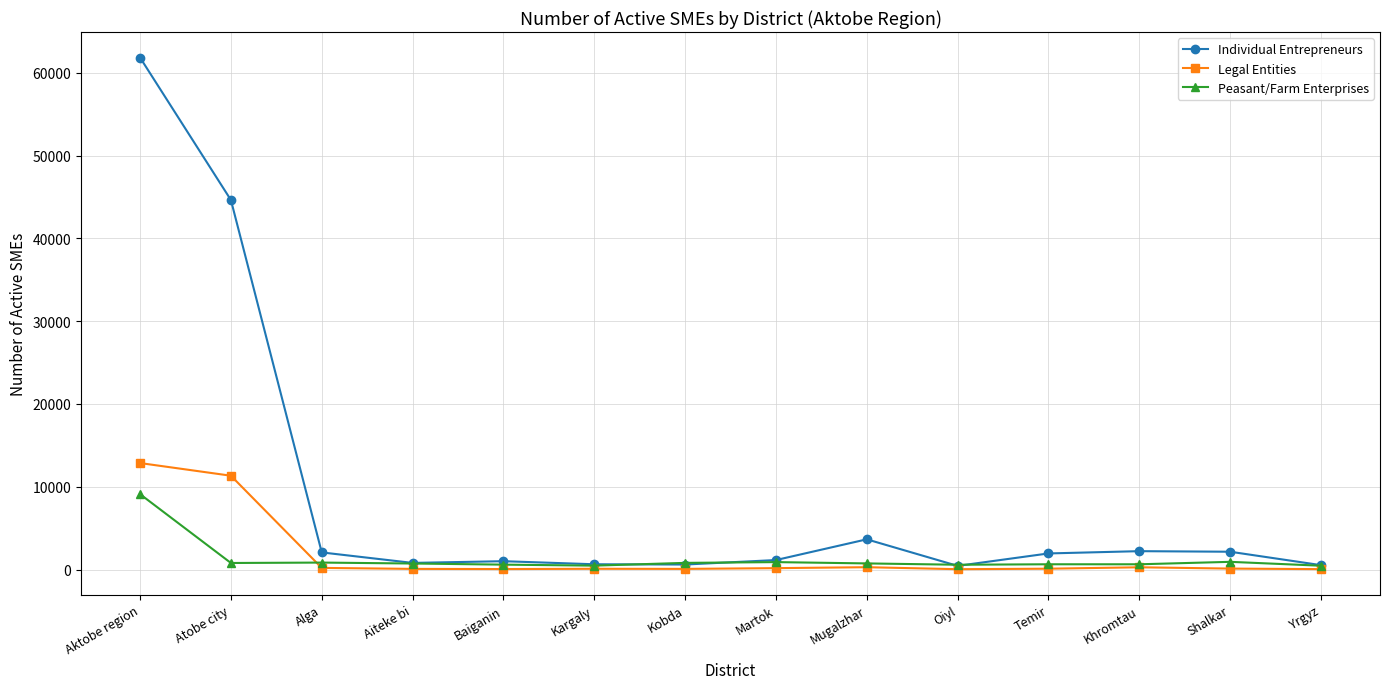

Is this an area chart (filled region under the line)?

No